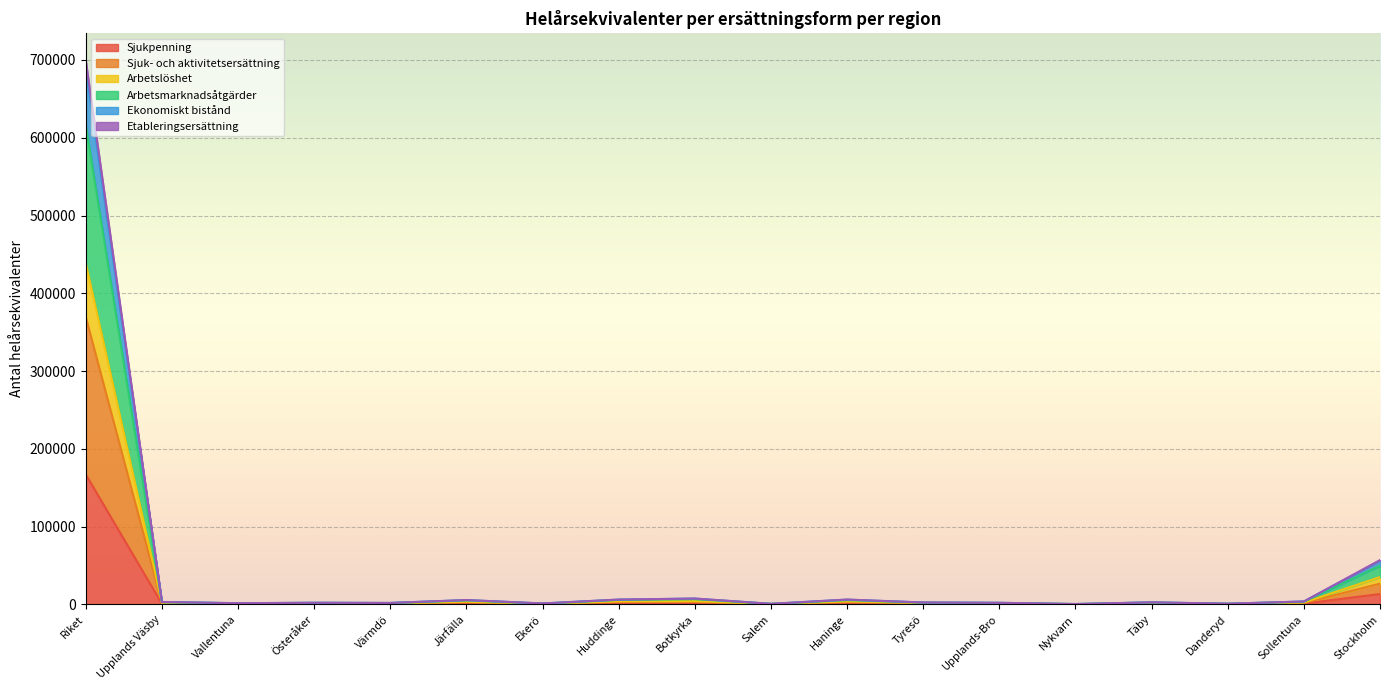

Where is the first local maximum for Sjuk- och aktivitetsersättning?

Österåker